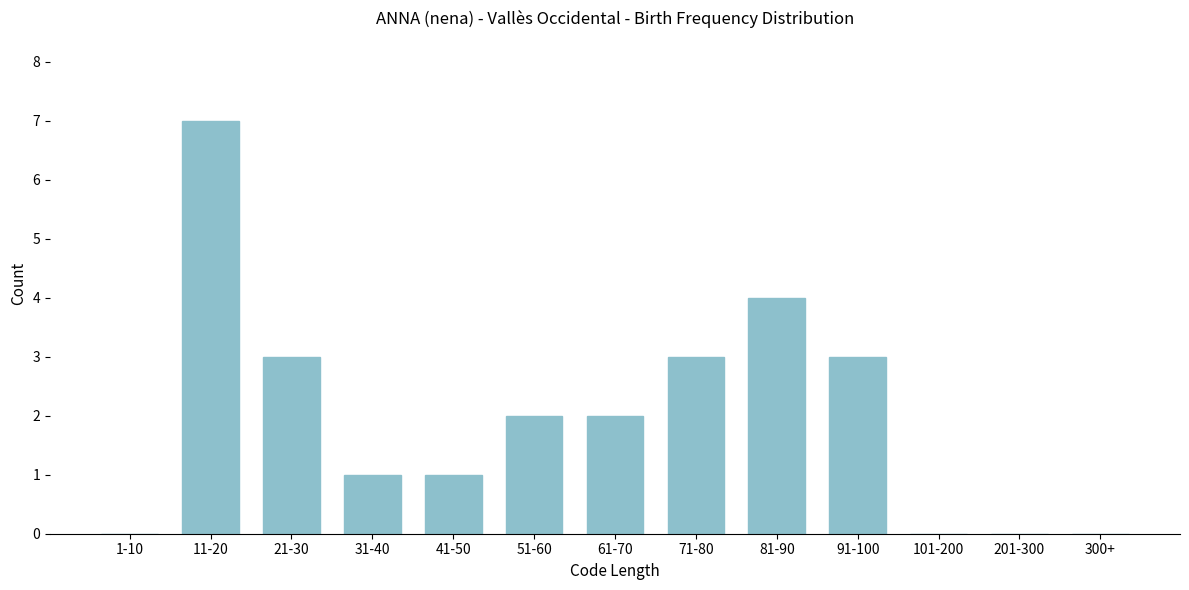

Reading left to right, what are all the values shown in this chart?

1-10=0	11-20=7	21-30=3	31-40=1	41-50=1	51-60=2	61-70=2	71-80=3	81-90=4	91-100=3	101-200=0	201-300=0	300+=0